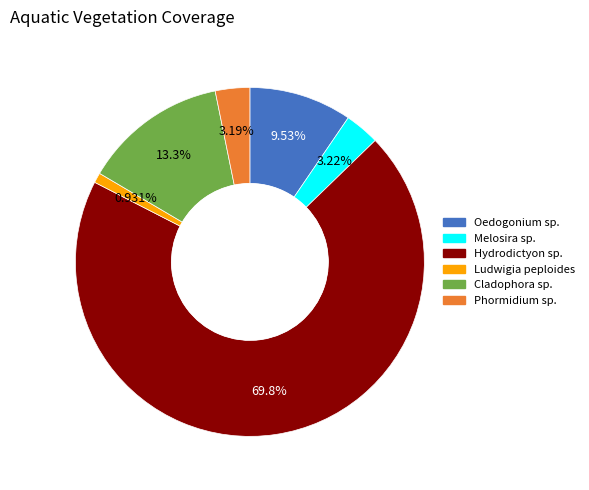

How many slices are in this pie chart?

6